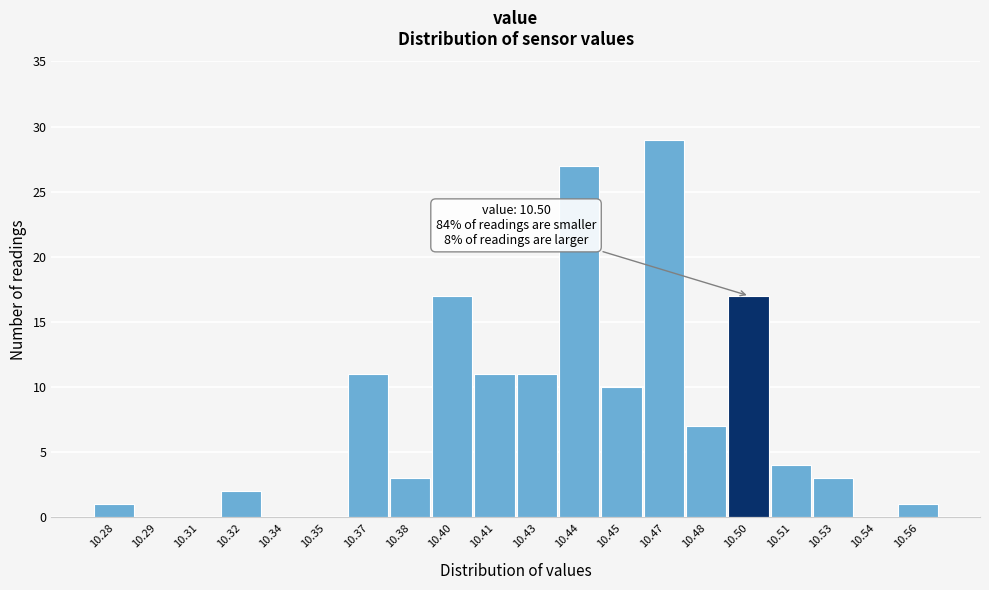

The chart shows a value of 11 at 10.37. True or false?

True